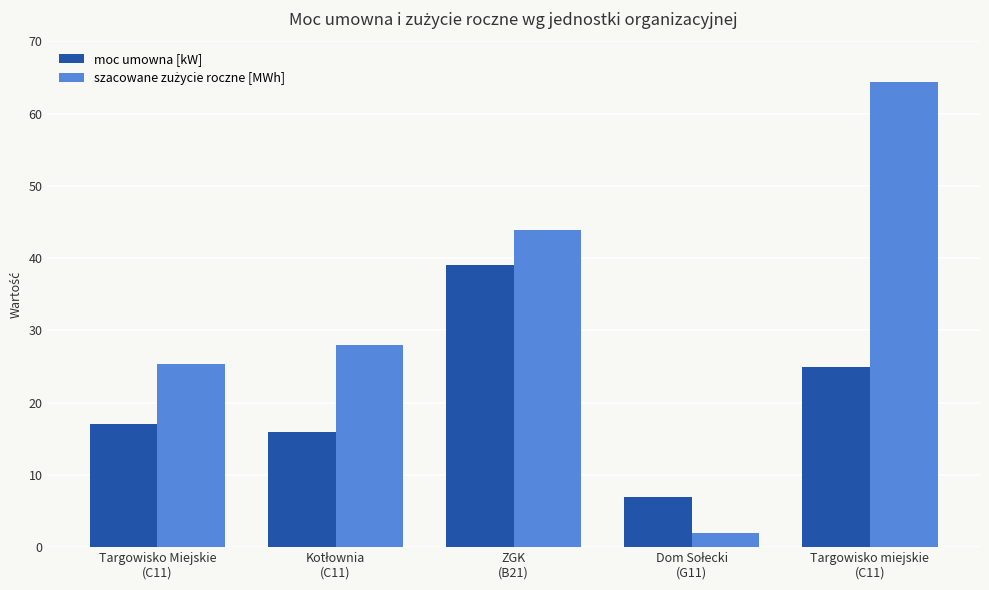

What is the label of the 3rd bar from the left?

ZGK
(B21)